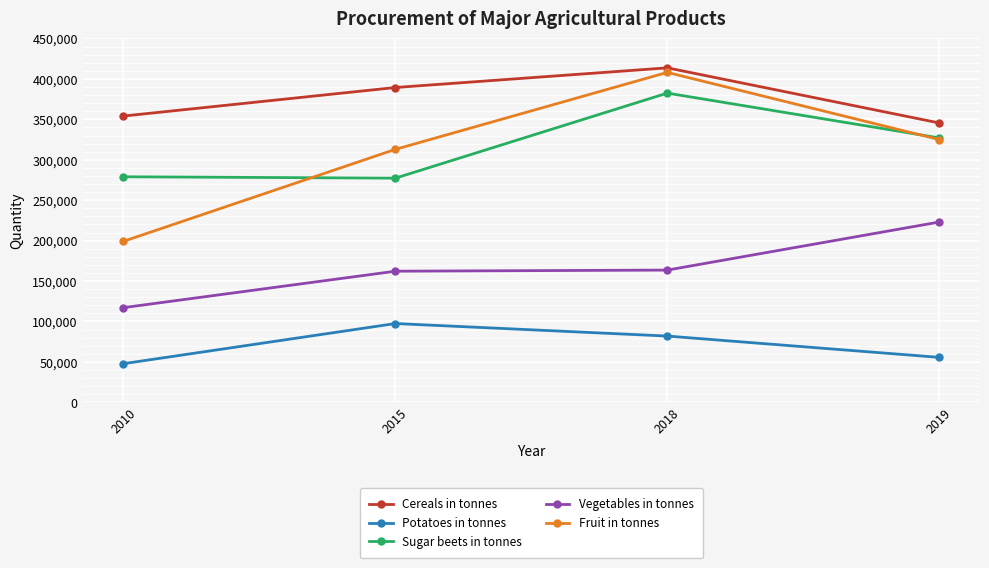

Is it true that Vegetables in tonnes equals 153219 at 2010?

False